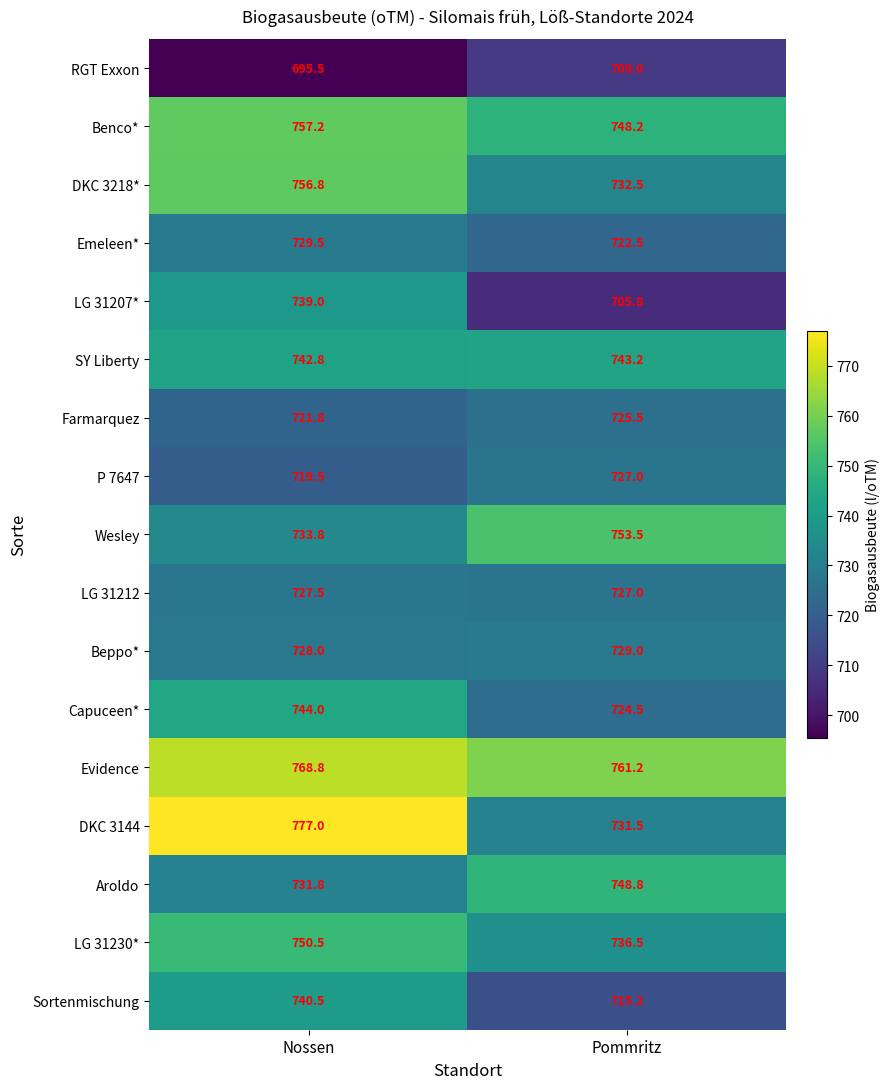

Which series changed the most between Nossen and Pommritz?

DKC 3144